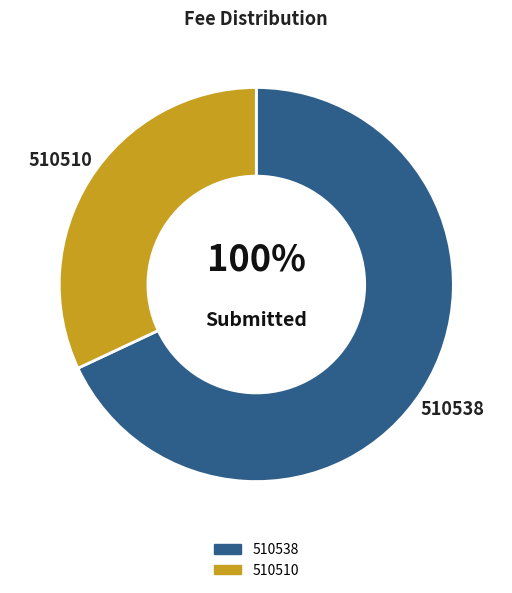

How many segments does this pie chart have?

2